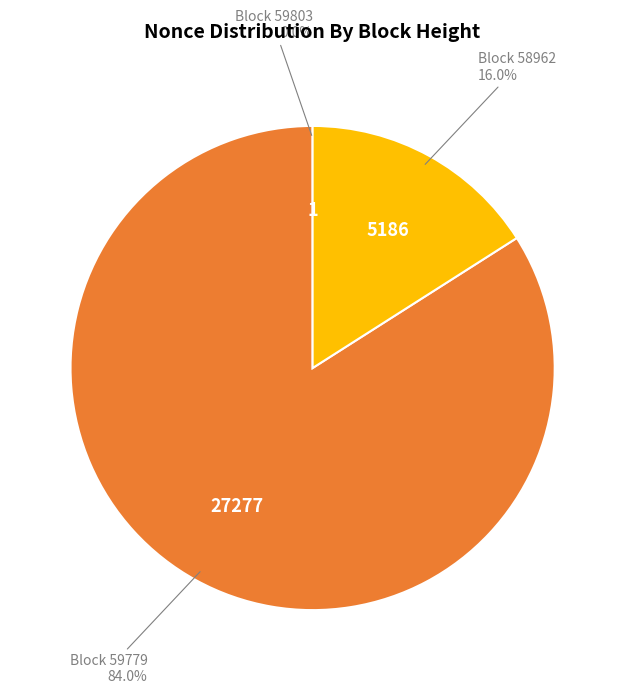

Does any single category account for the majority?

Yes